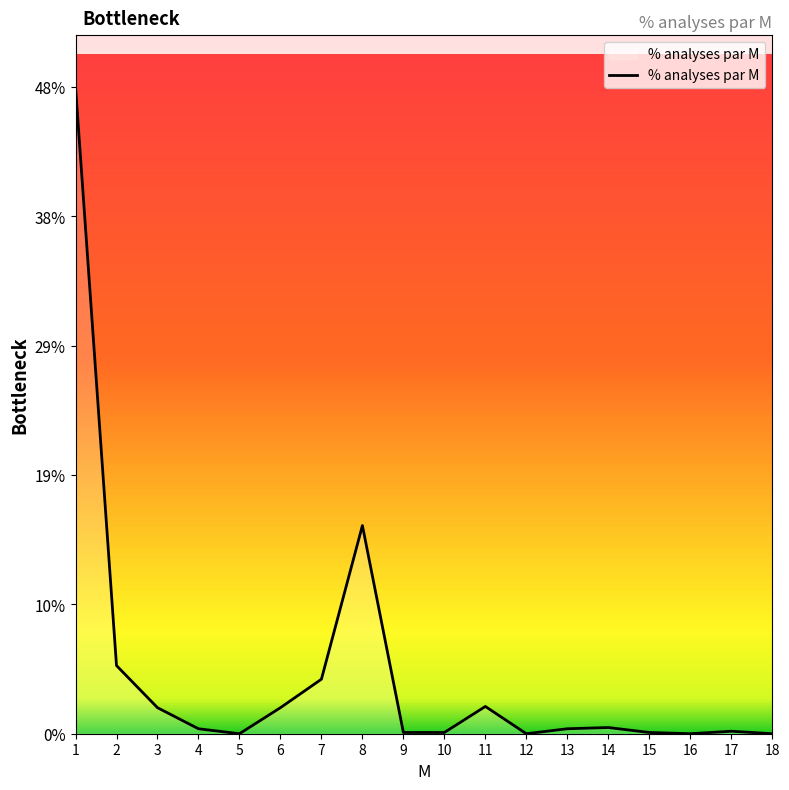

List the labels in order of value, largest first.

1, 8, 2, 7, 11, 3, 6, 14, 4, 13, 17, 9, 10, 15, 5, 12, 16, 18